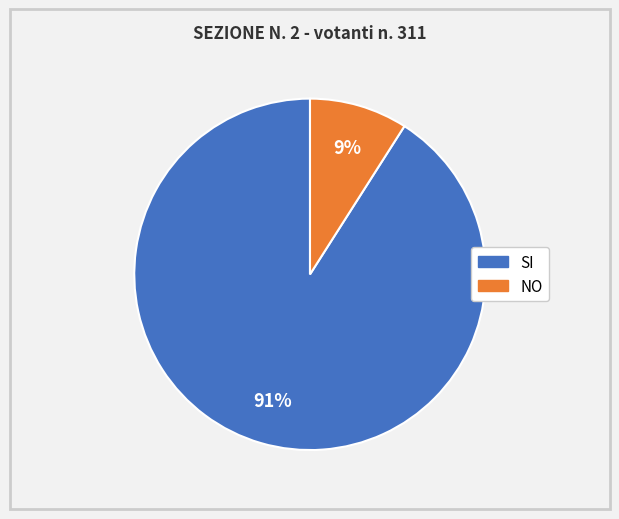

To the nearest percent, what is the difference between the largest and smallest slice percentages?

82%